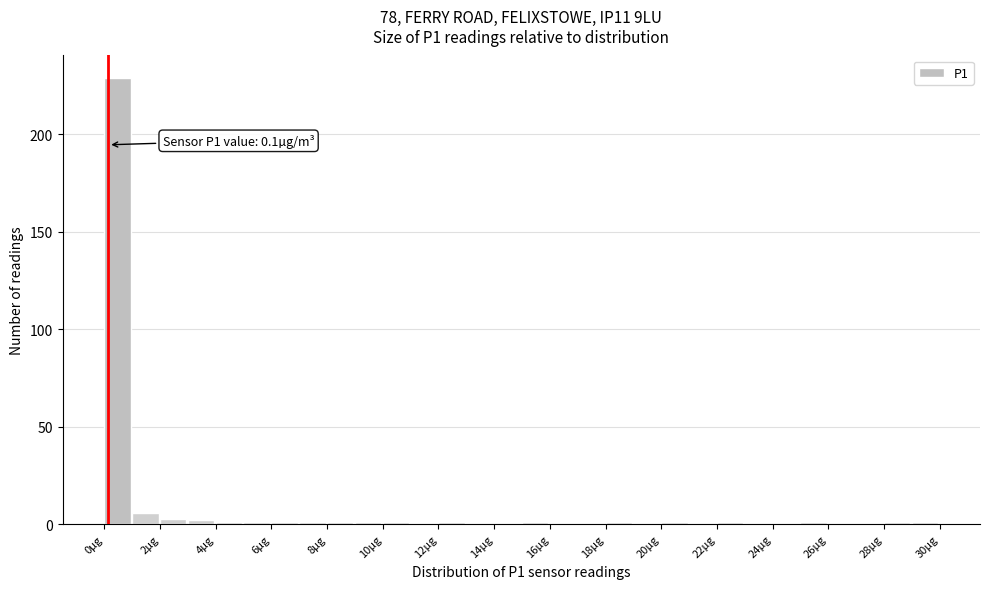

Which range on the x-axis has the tallest bar?

0 to 1